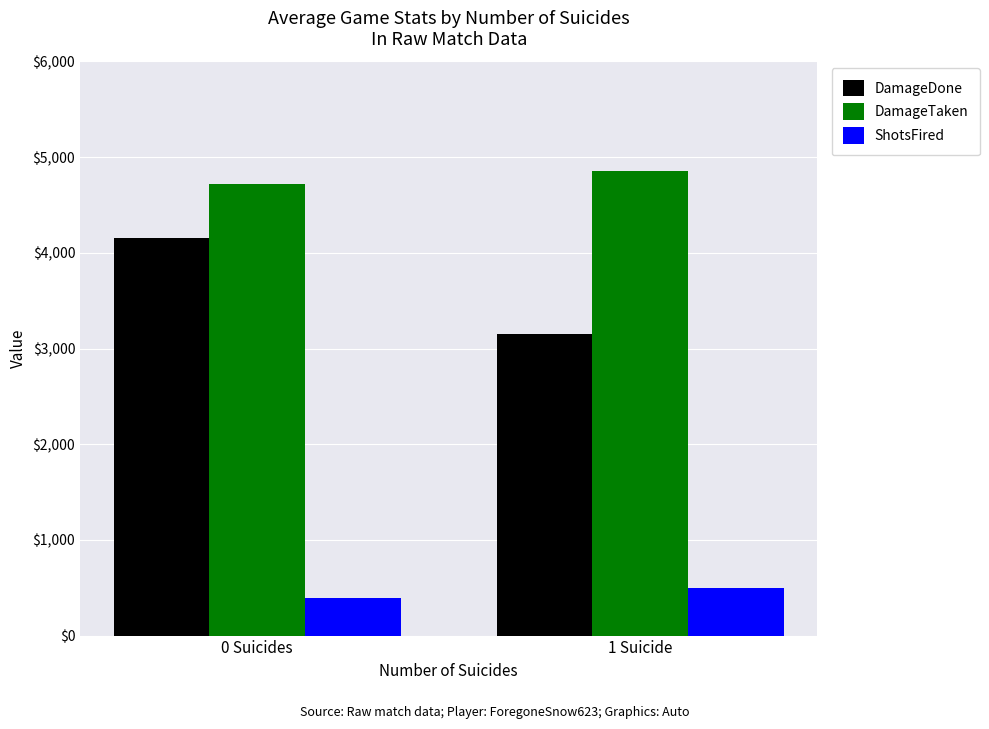

What is the minimum value shown in the chart?

398